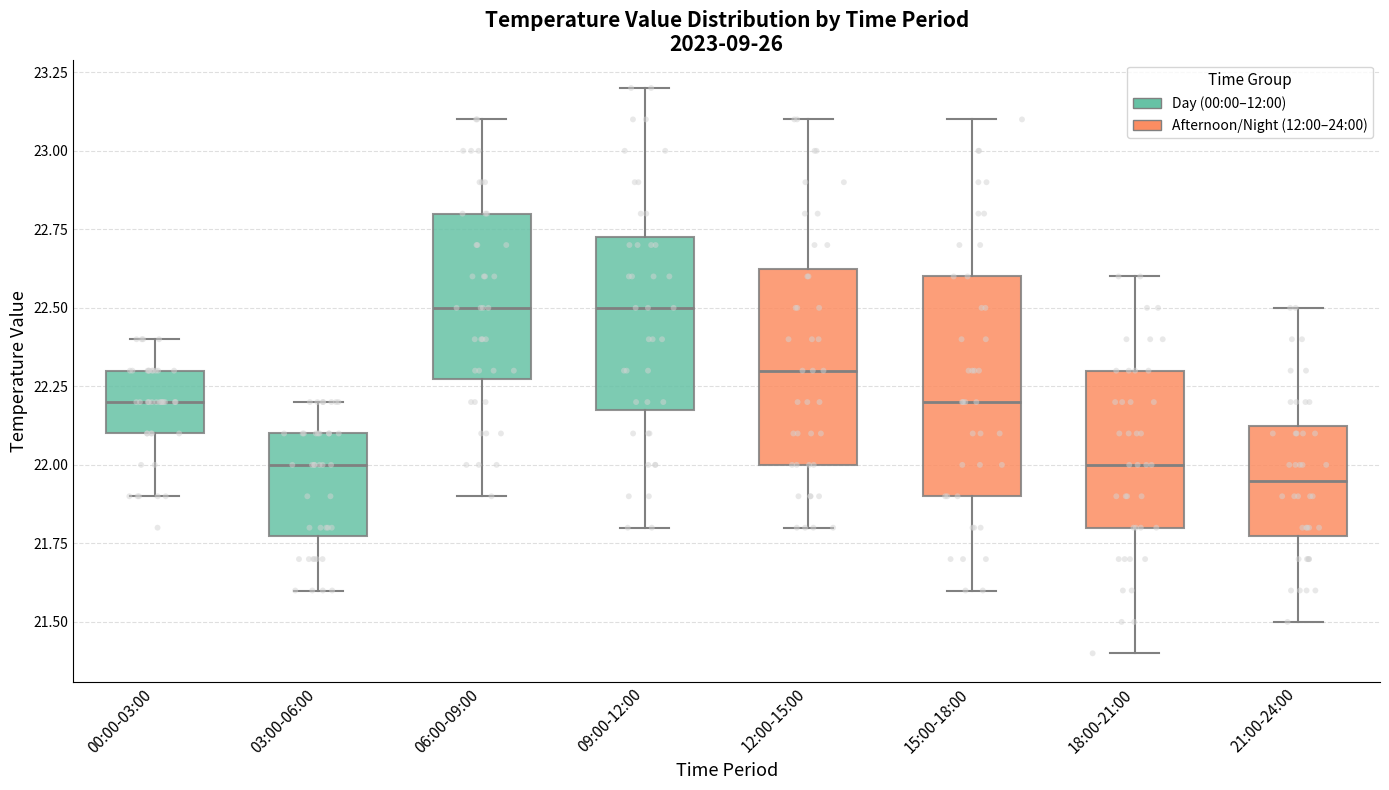

Reading left to right, read every box against the y-axis: the position of its median line, the range the box covers, and the ends of its whiskers. The values are not printed on the chart, so give them approximately, as read against the axis.

00:00-03:00: median 22.20, box 22.10 to 22.30, whiskers 21.90 to 22.40
03:00-06:00: median 22.00, box 21.80 to 22.10, whiskers 21.60 to 22.20
06:00-09:00: median 22.50, box 22.30 to 22.80, whiskers 21.90 to 23.10
09:00-12:00: median 22.50, box 22.20 to 22.75, whiskers 21.80 to 23.20
12:00-15:00: median 22.30, box 22.00 to 22.65, whiskers 21.80 to 23.10
15:00-18:00: median 22.20, box 21.90 to 22.60, whiskers 21.60 to 23.10
18:00-21:00: median 22.00, box 21.80 to 22.30, whiskers 21.40 to 22.60
21:00-24:00: median 21.95, box 21.80 to 22.15, whiskers 21.50 to 22.50